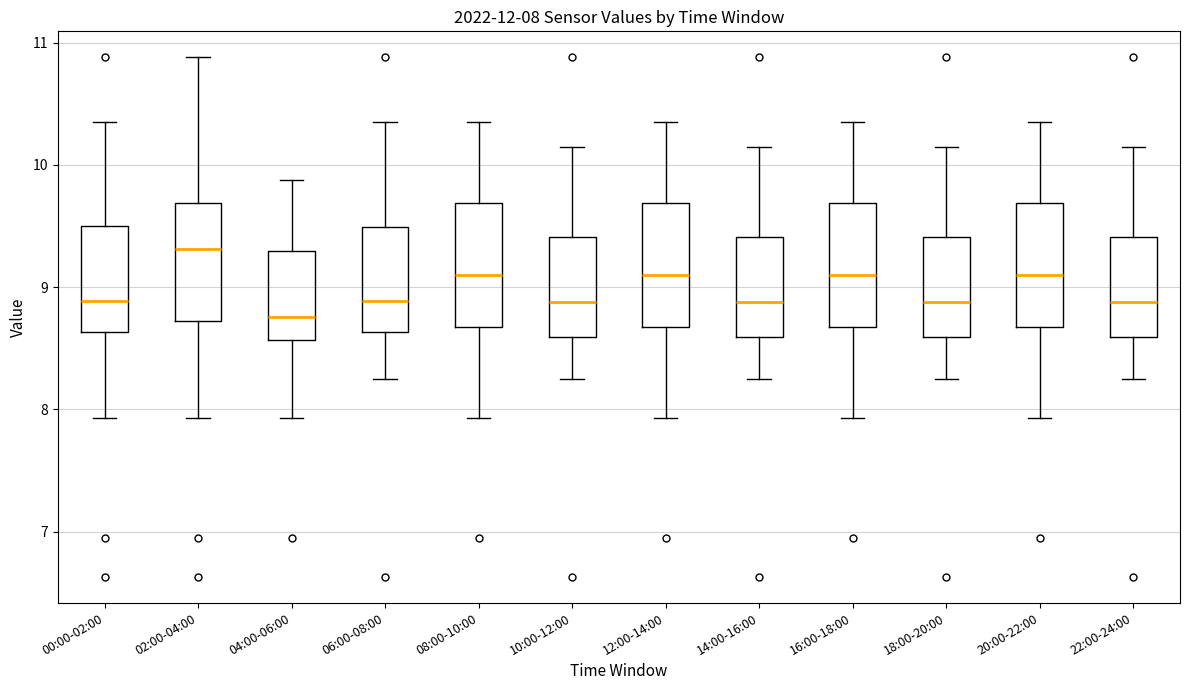

Which box has the lowest median line?

04:00-06:00